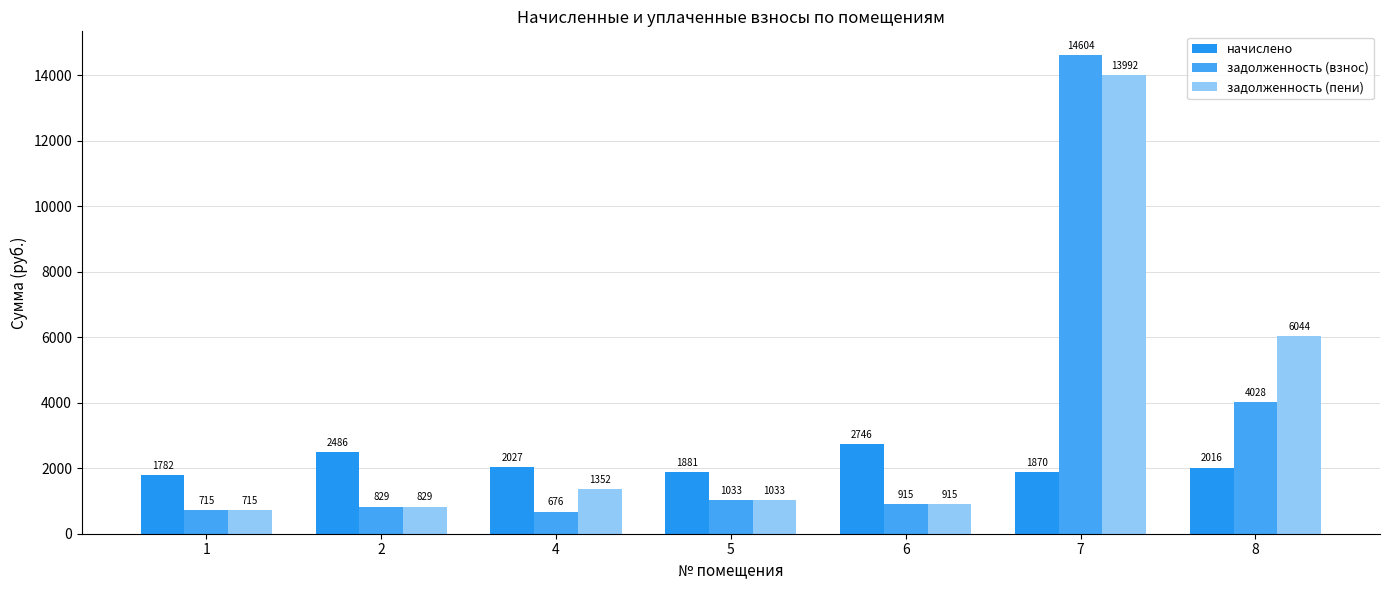

What is the minimum value for начислено?

1781.7